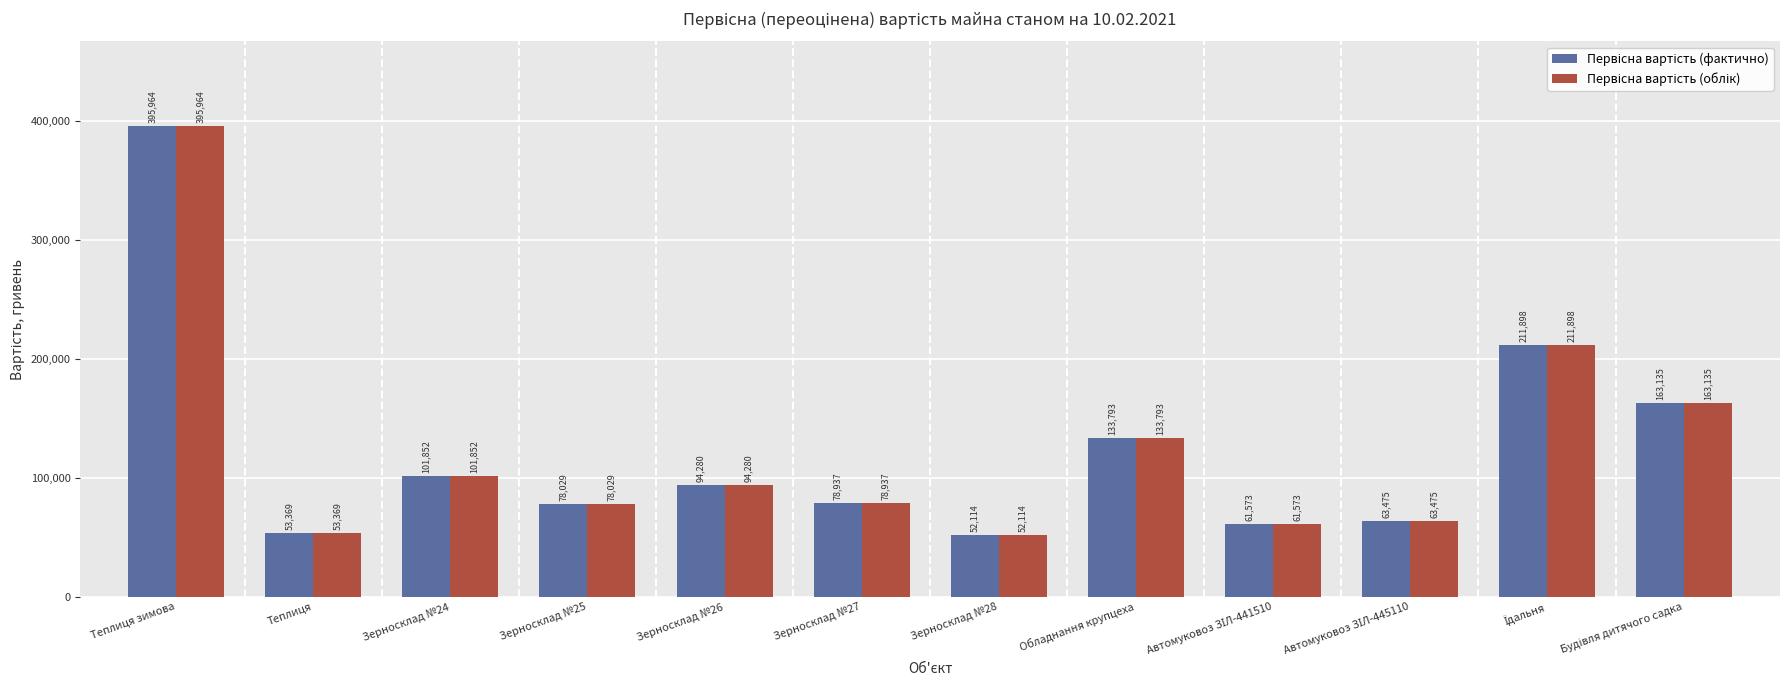

Which label corresponds to the largest value in the chart?

Теплиця зимова